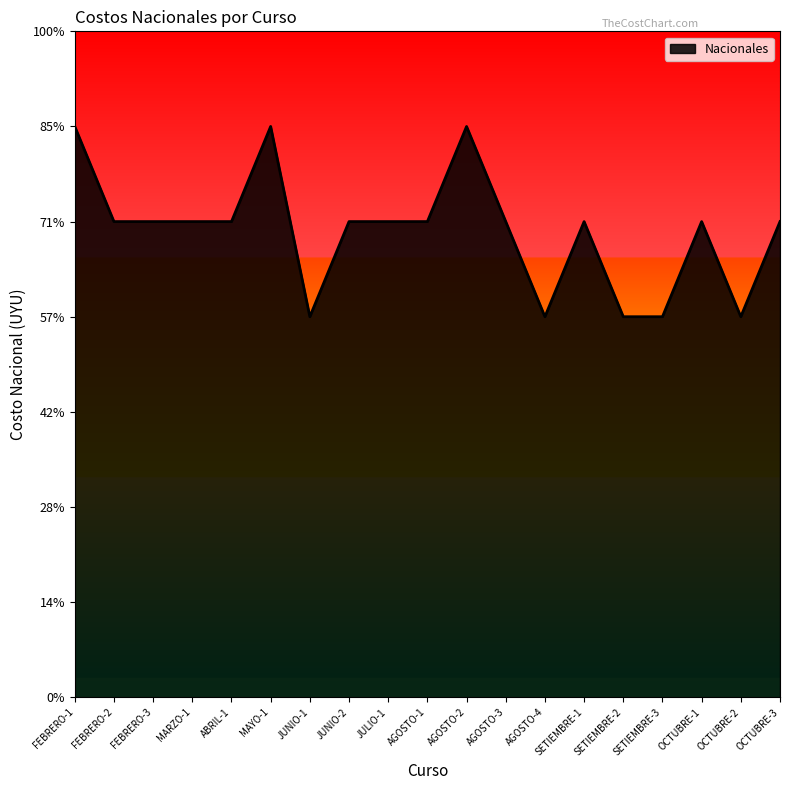

True or false: the data has more than 1 interior local peaks.

True